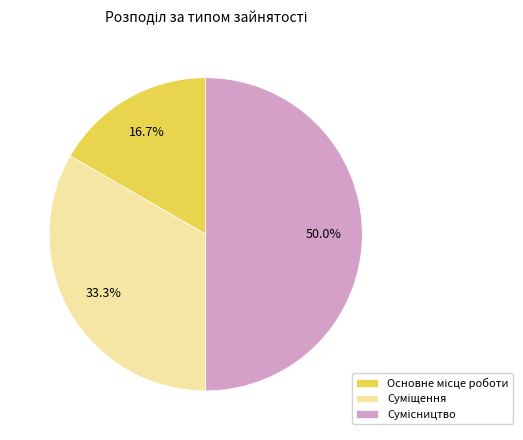

Rank the categories by value from highest to lowest.

Сумісництво, Суміщення, Основне місце роботи